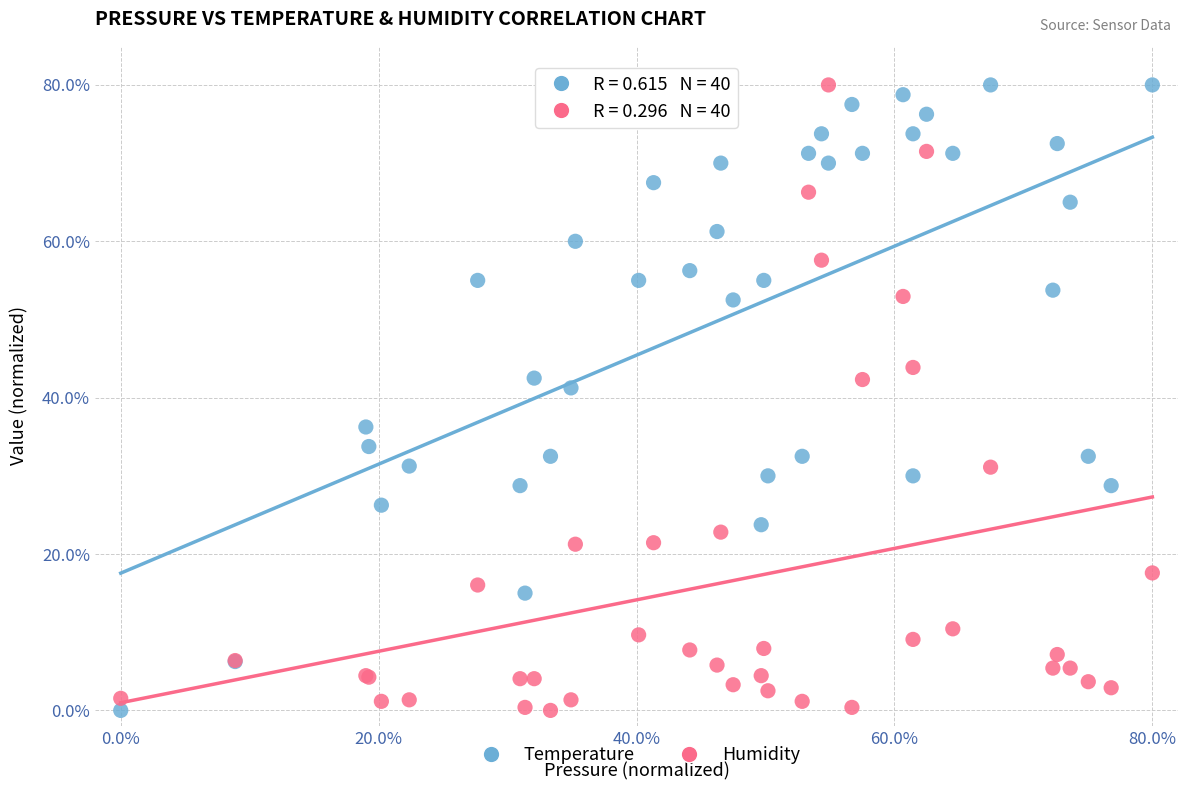

What is the X range (max minus min) for the scatter plot?

80.0